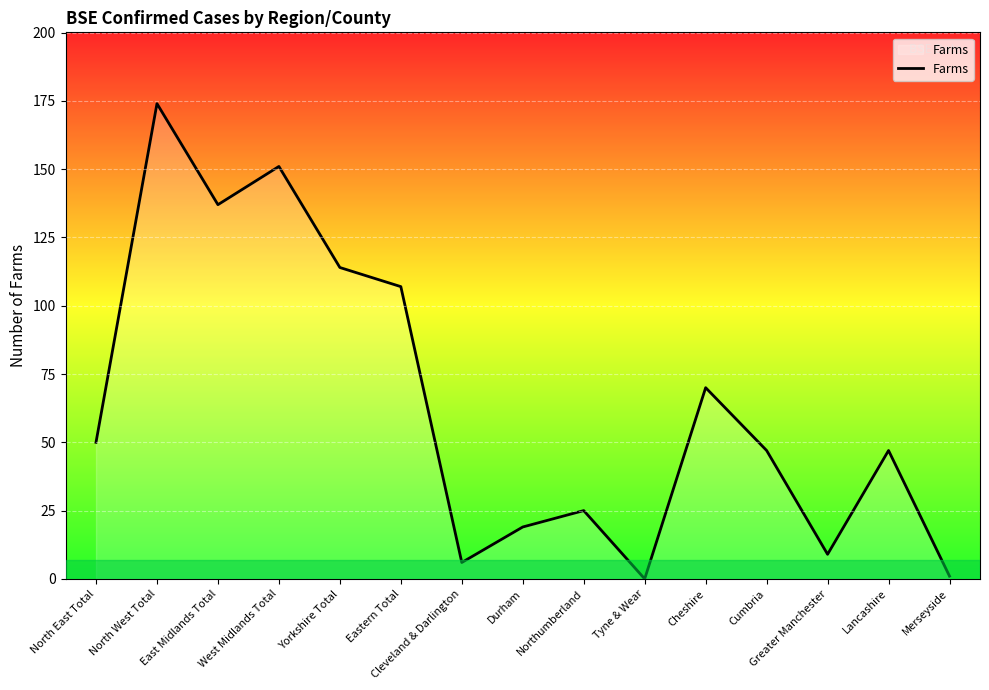

Is it true that the value at North West Total is 300?

False